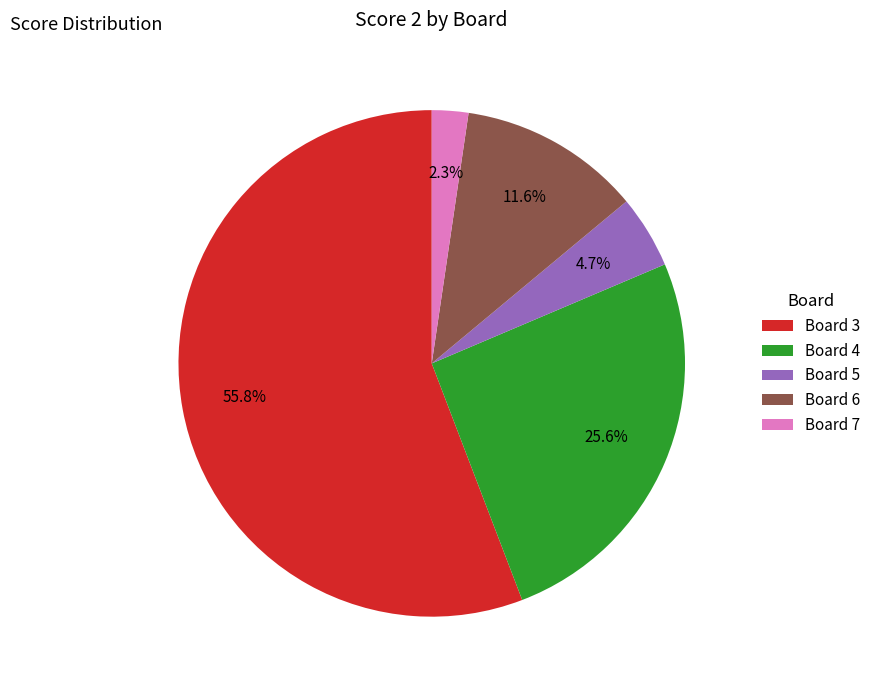

To the nearest percent, what is the combined percentage of Board 3 and Board 7?

58%